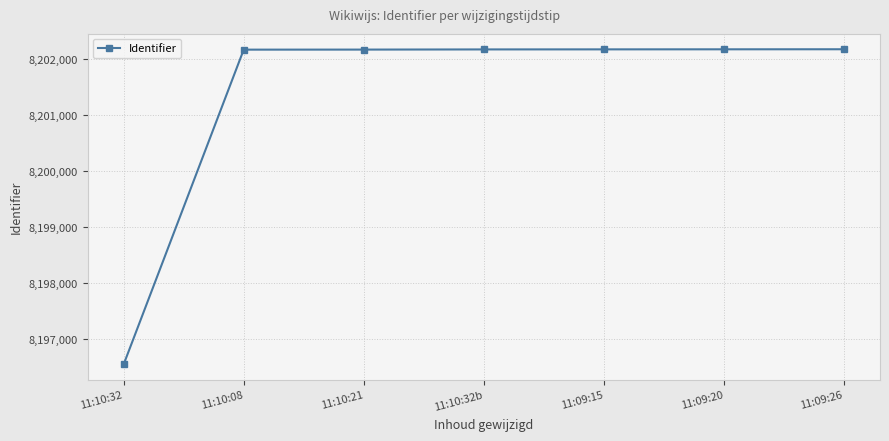

What is the minimum value shown in the chart?

8196554